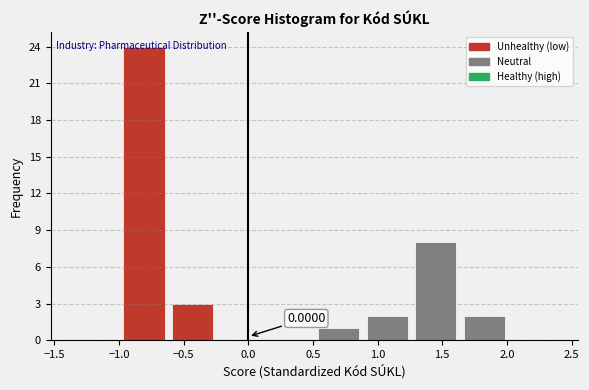

Over which range of the x-axis is the bar tallest?

-1.00 to -0.60